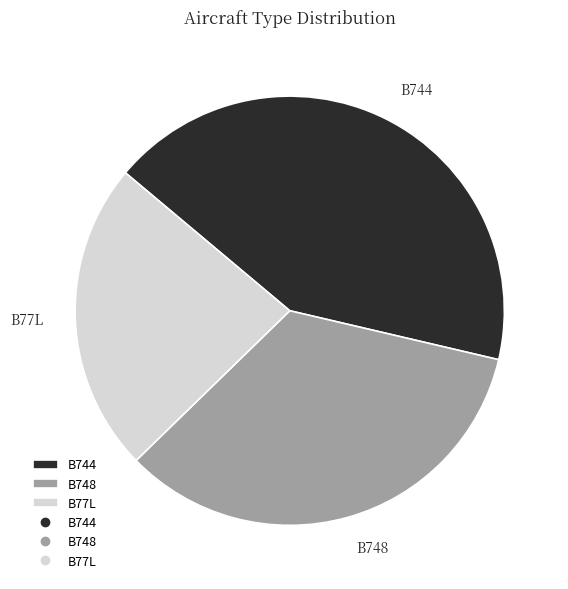

What is the ratio of the value at B748 to the value at B744?

0.8